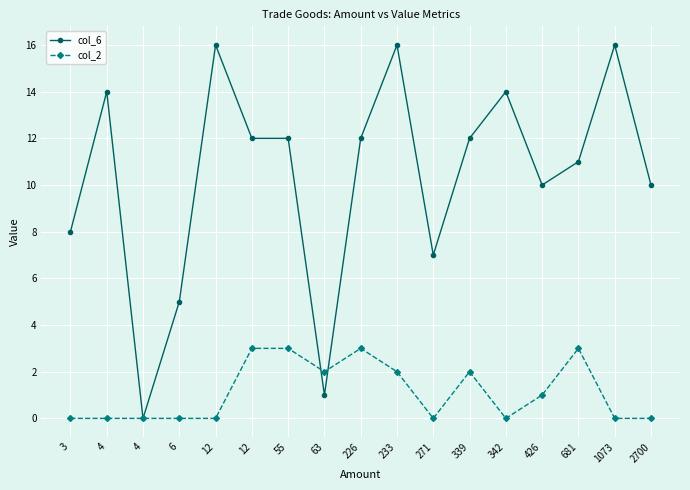

True or false: col_6 has a value of 4 at 233.

False